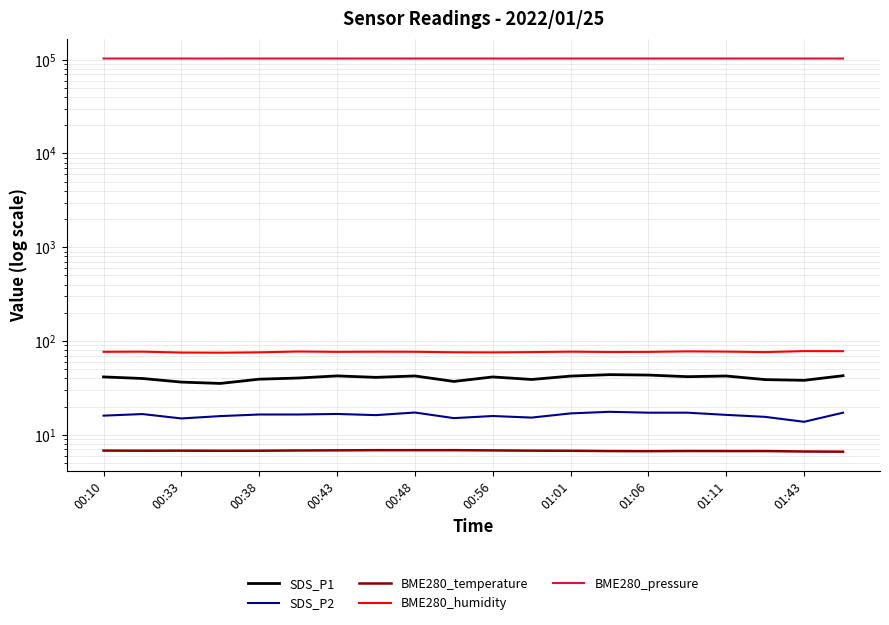

True or false: BME280_humidity has more than 1 interior local peaks.

True